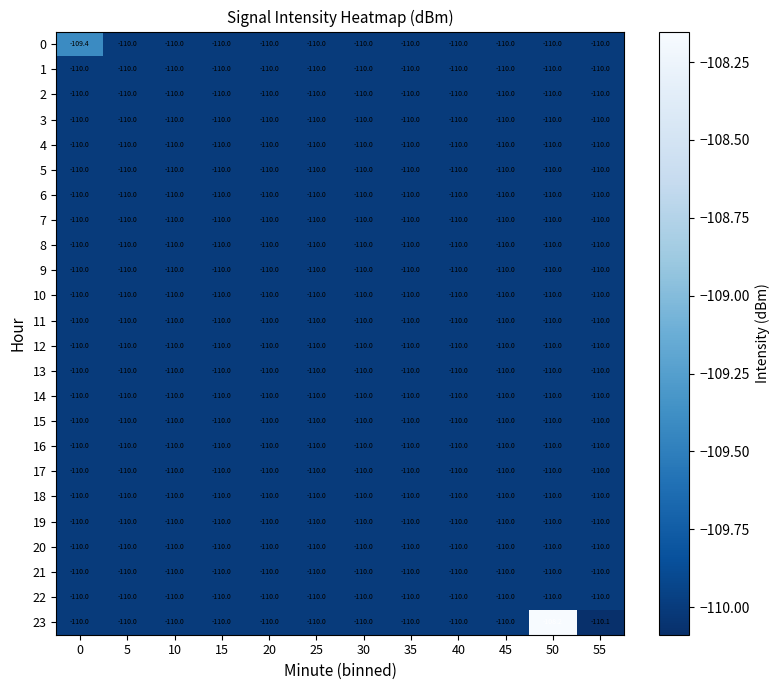

The value of 1 at 0 is -110.0. True or false?

True